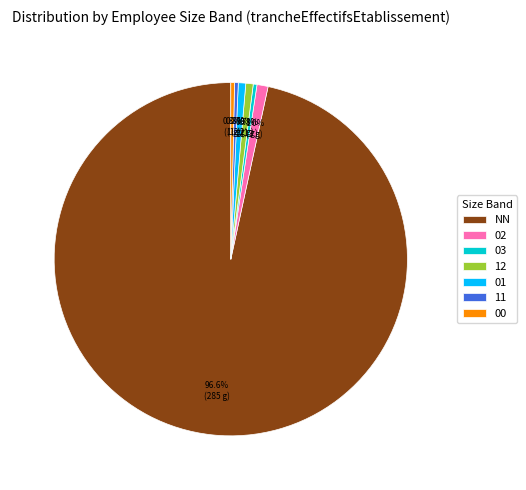

Which category accounts for the majority?

NN